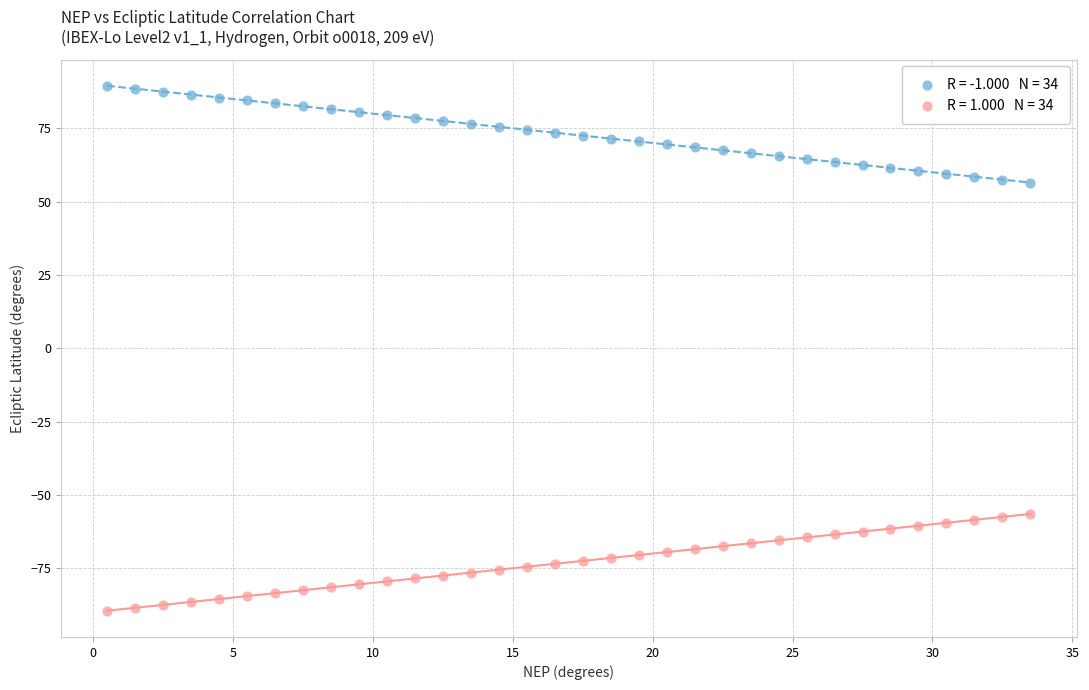

Across all data points, what is the range of X values (max minus min)?

33.0